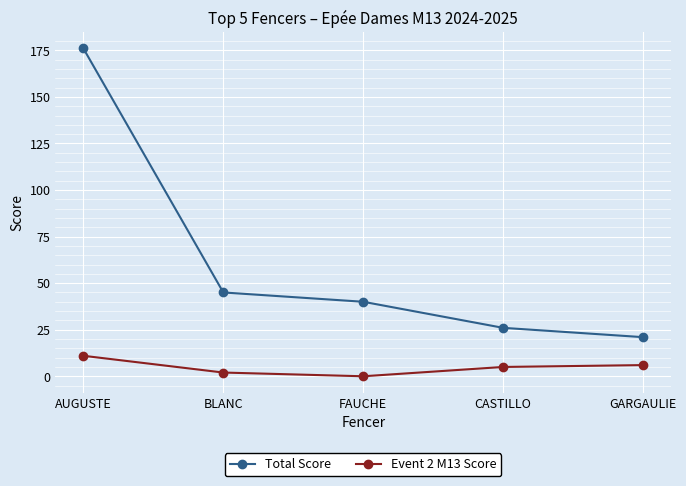

What value does the Event 2 M13 Score series have at CASTILLO?

5